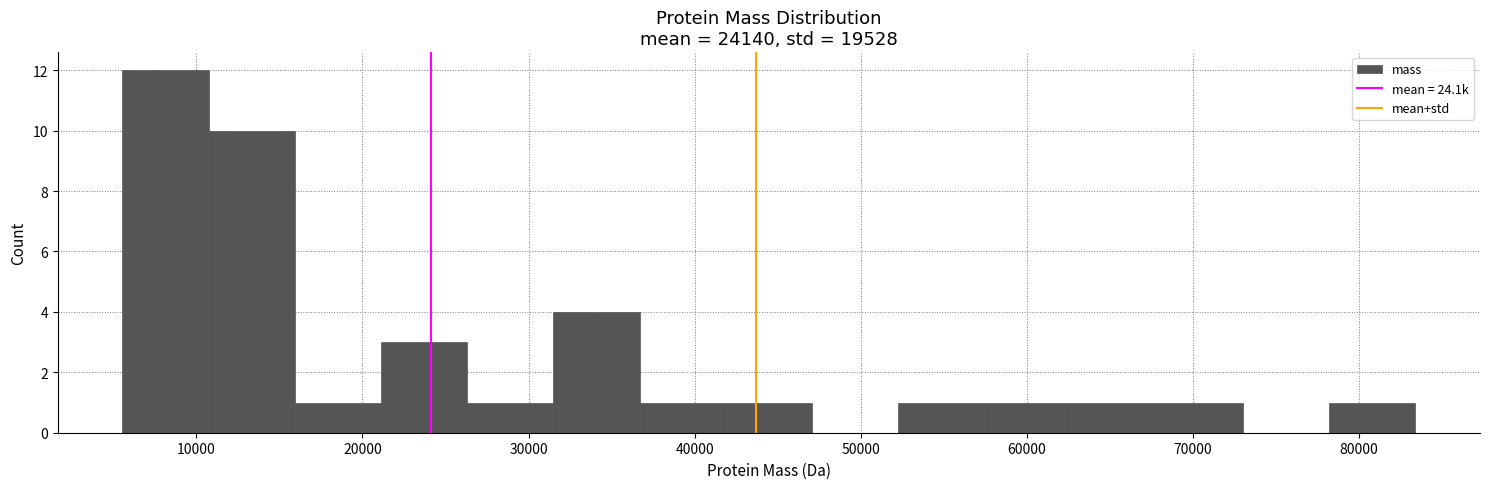

What is the height of the bar covering 52000 to 57000 on the x-axis? Neither the bar edges nor the heights are printed on the chart, so give them approximately, as read against the axes.

1